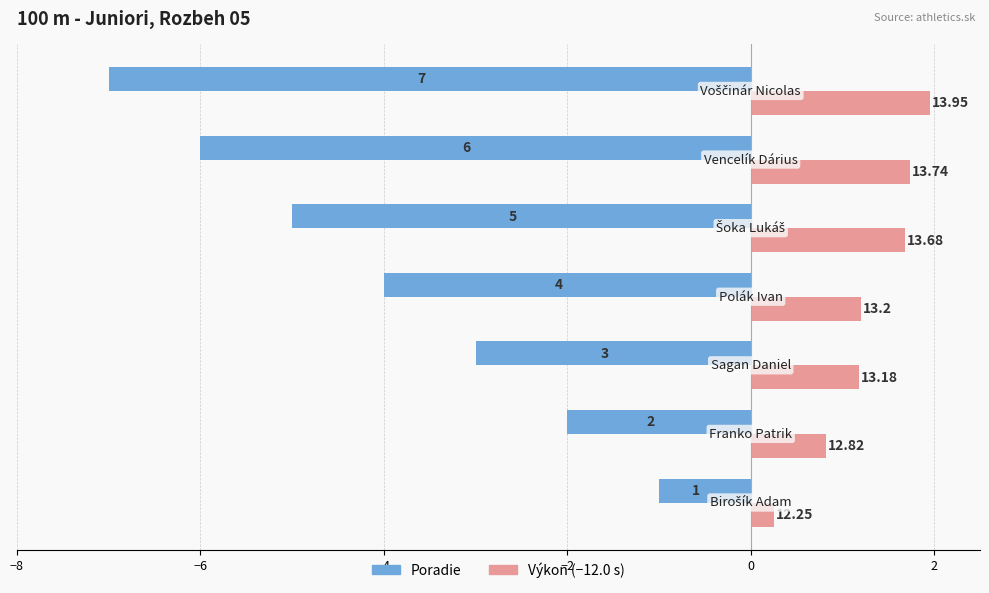

What are all the series names shown in the legend?

Poradie, Výkon (−12.0 s)